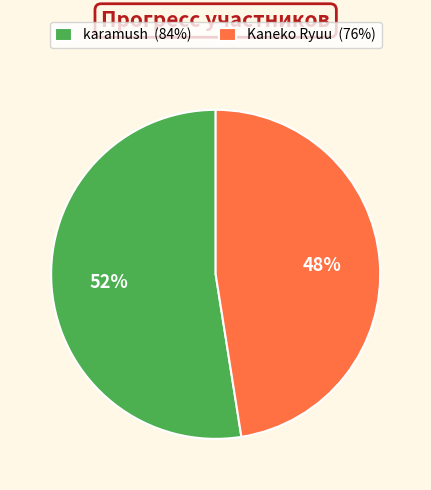

How many segments does this pie chart have?

2